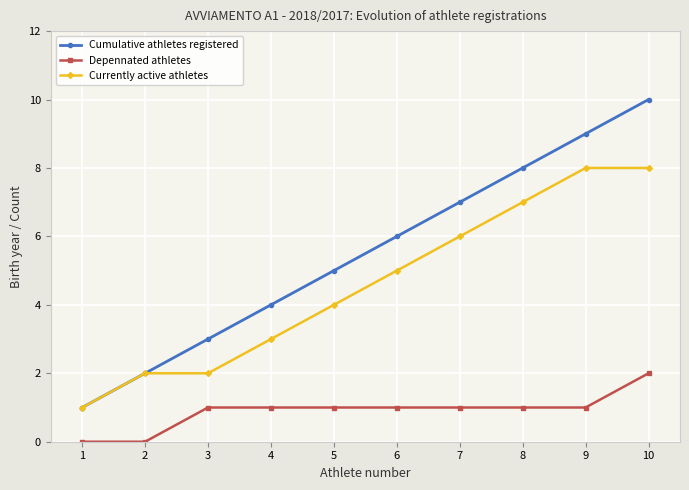

What is the sum of the Depennated athletes values at 10 and 4?

3